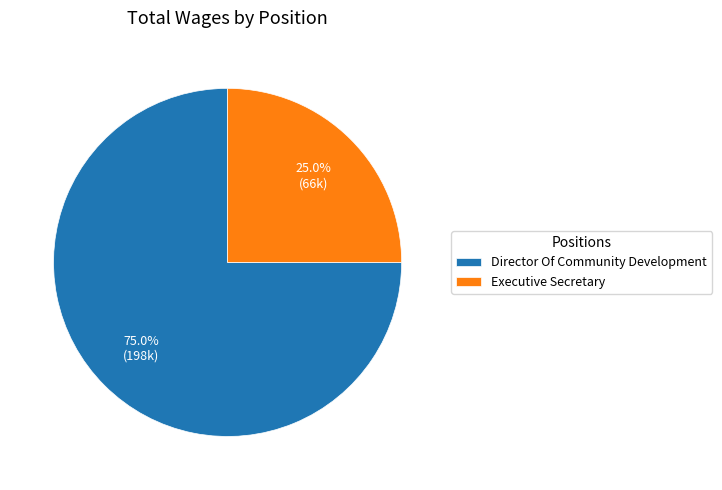

To the nearest percent, what is the difference between the largest and smallest slice percentages?

50%